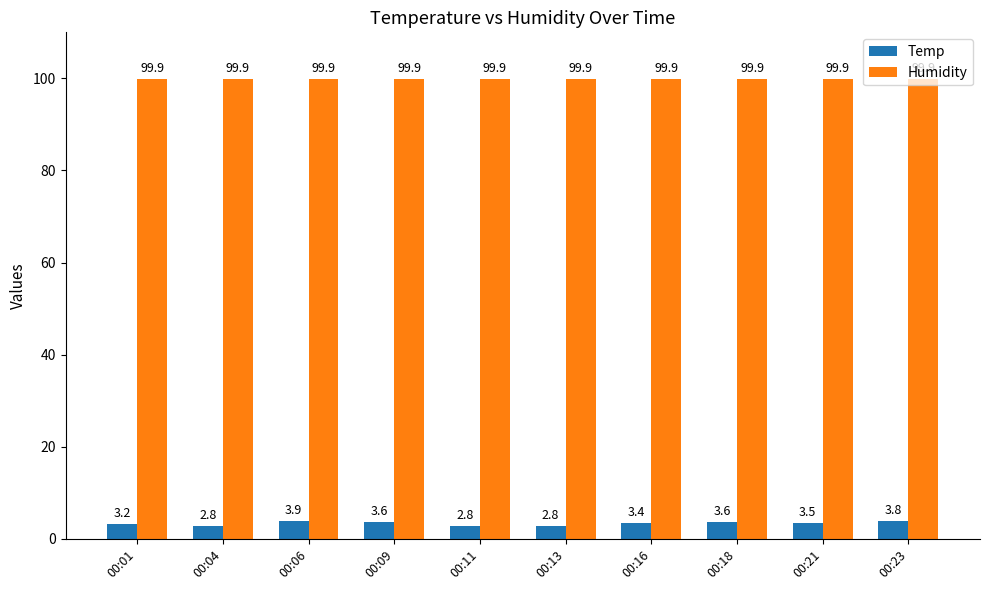

List the series in order of their overall mean, lowest first.

Temp, Humidity